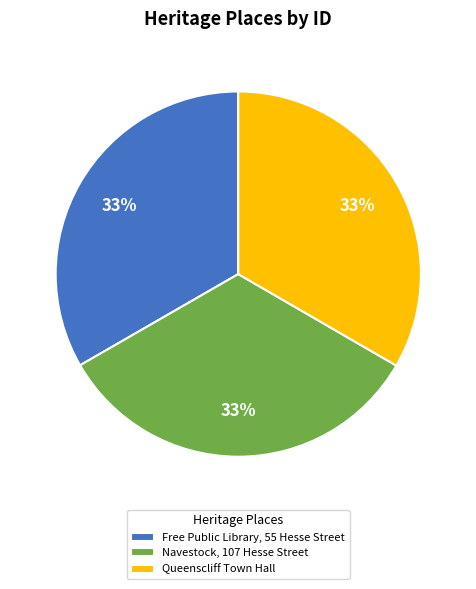

Is the sum of Queenscliff Town Hall and Navestock, 107 Hesse Street greater than half?

Yes